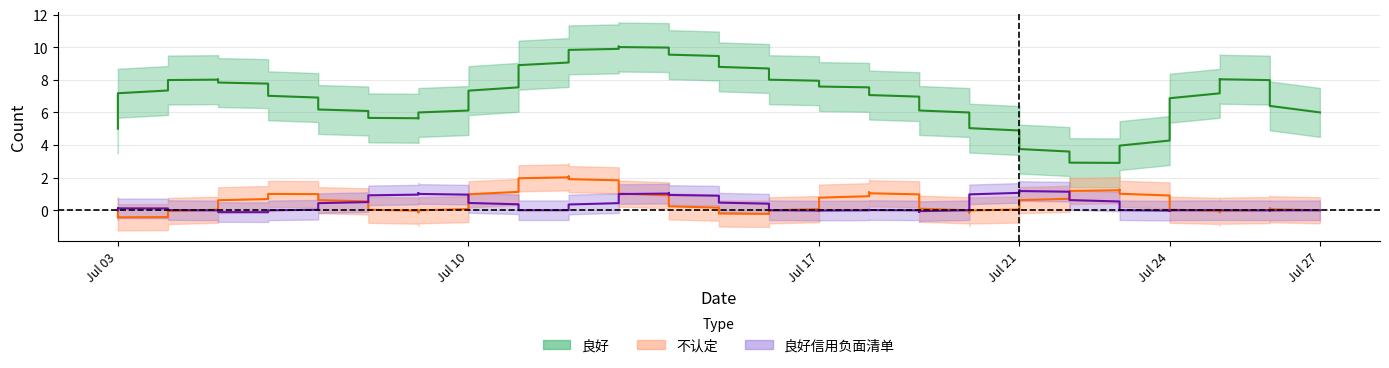

Is the value of 良好 at 2023-07-21 greater than the value of 不认定 at 2023-07-17?

Yes